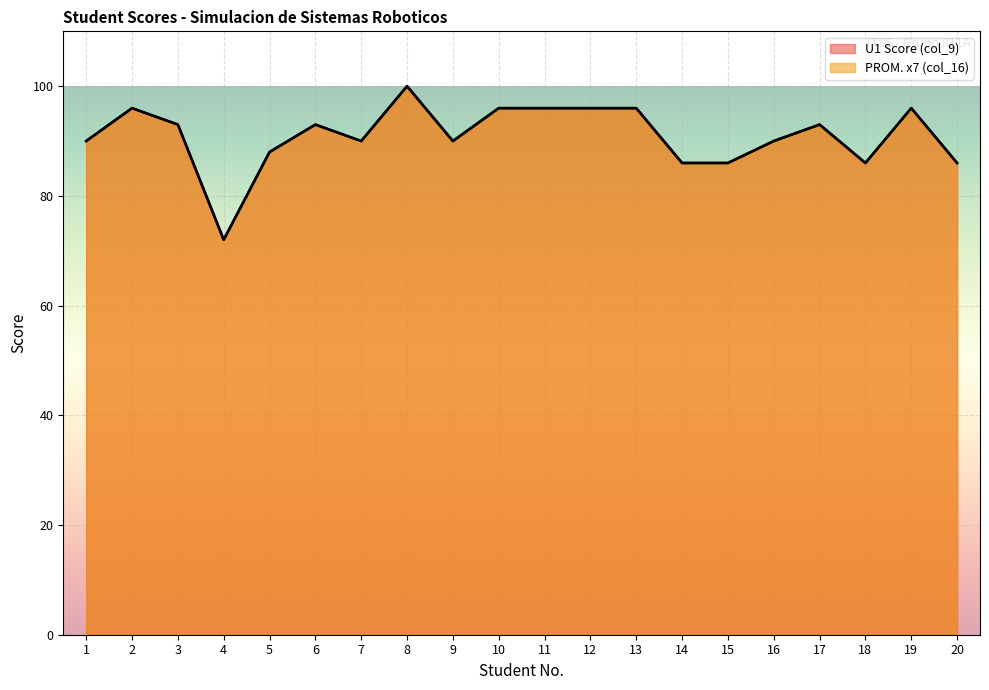

Count the number of categories in the chart.

20